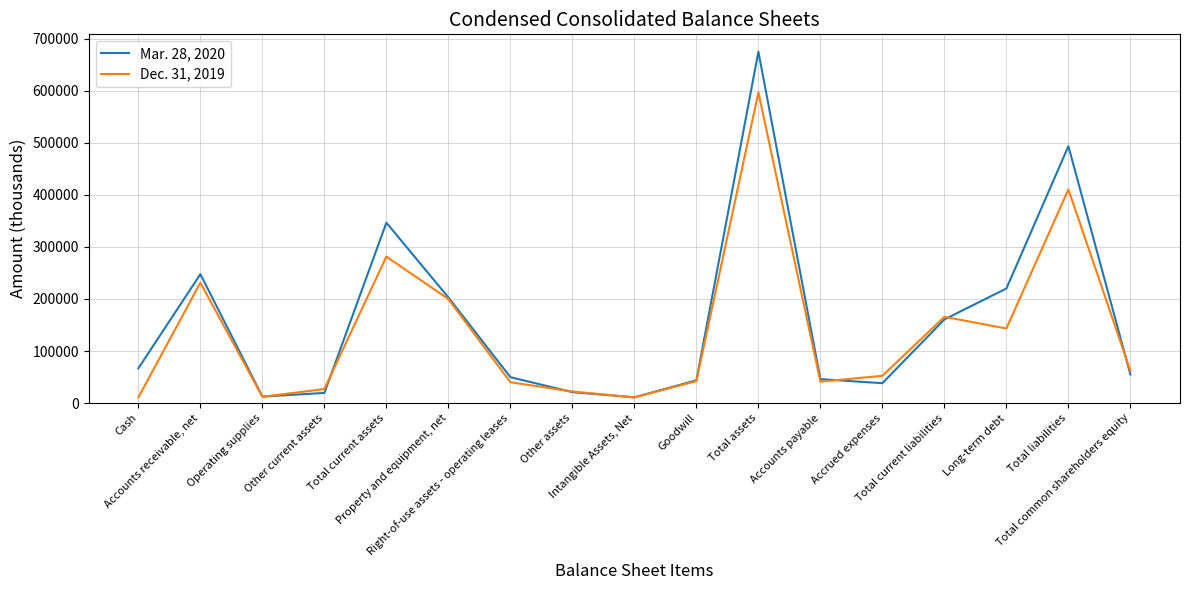

What is the maximum value for Mar. 28, 2020?

675150